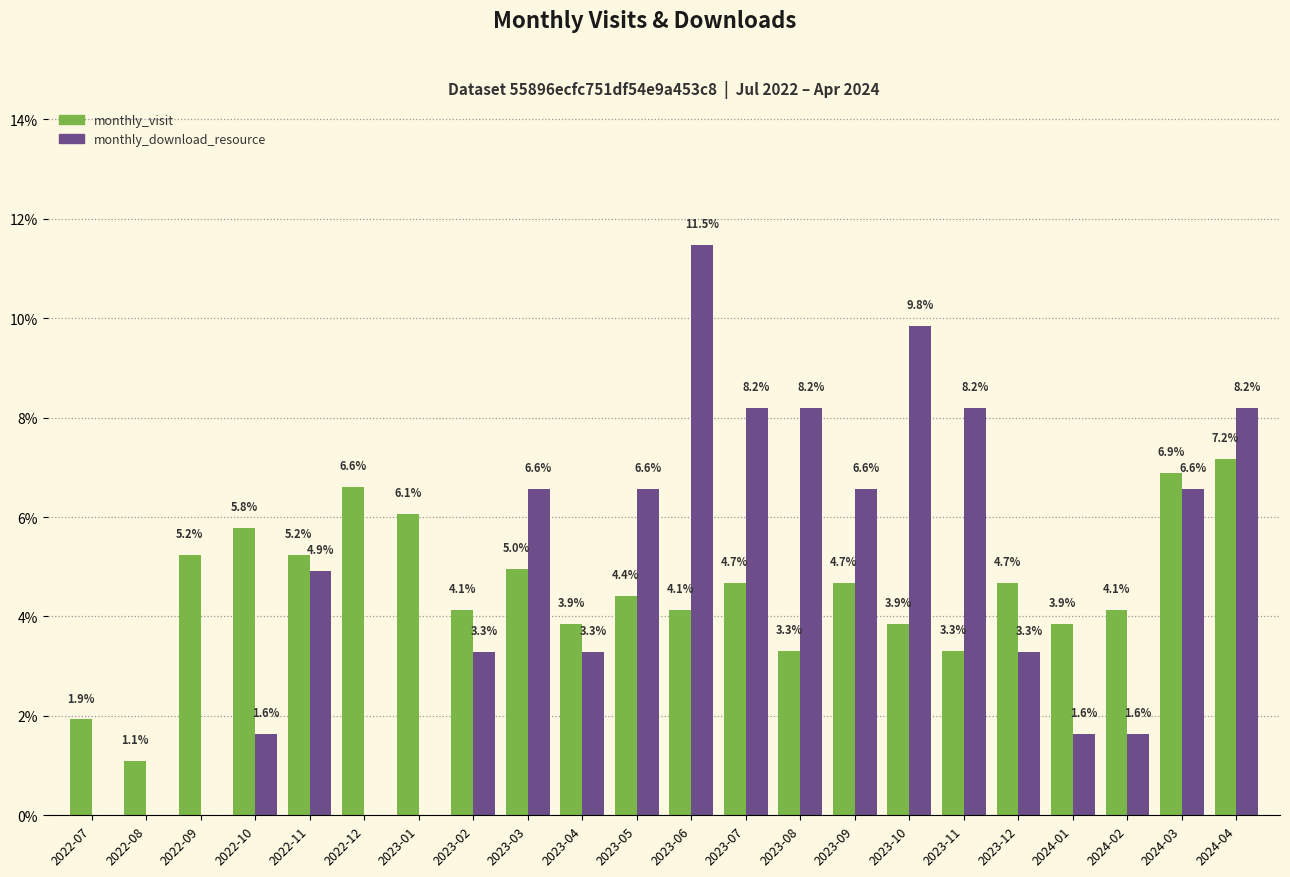

What is the maximum value shown in the chart?

11.5